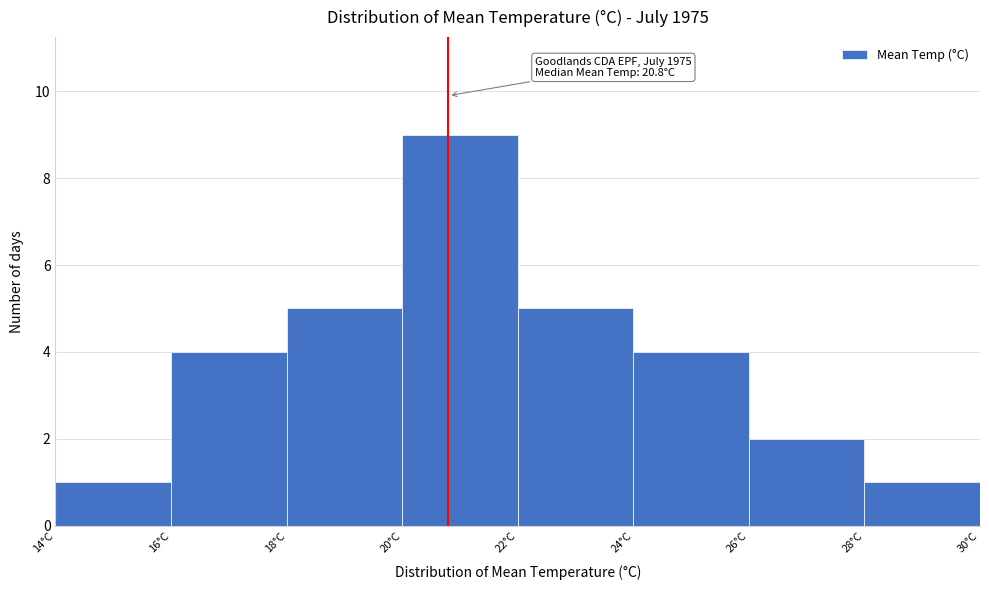

Which range on the x-axis has the tallest bar?

20 to 22